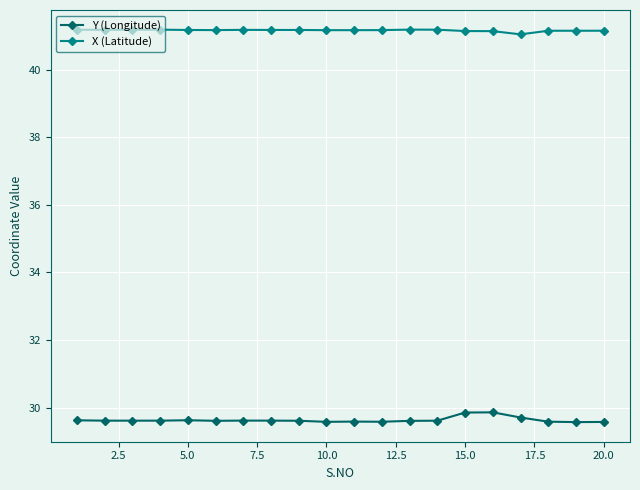

What is the sum of all Y (Longitude) values?

592.6